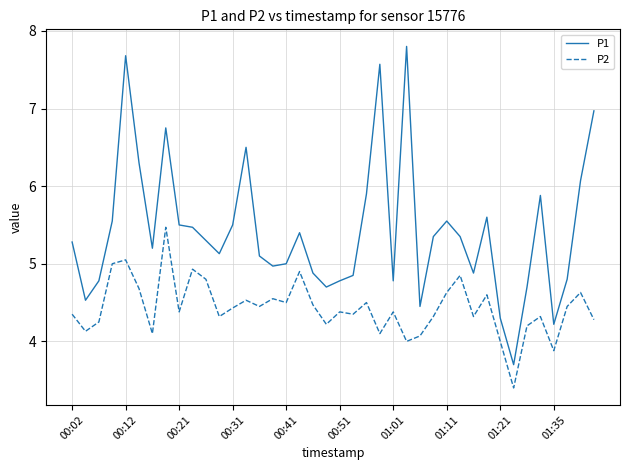

Which series has the widest spread of values?

P1